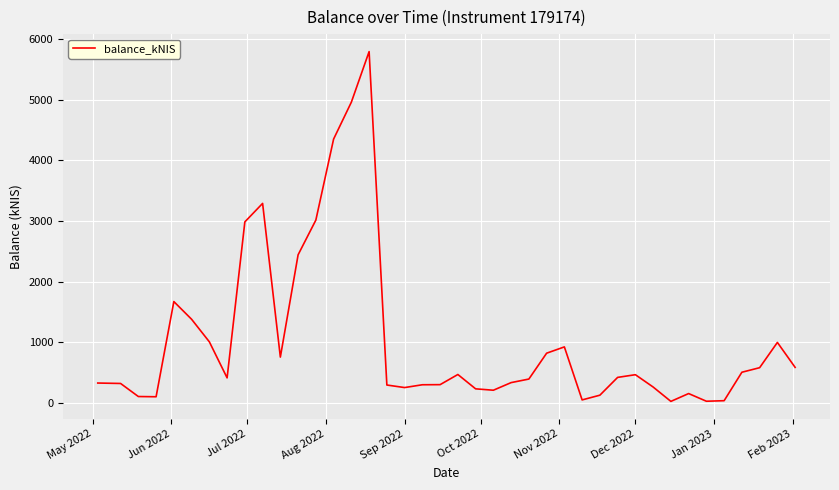

What is the maximum value shown in the chart?

5792.8